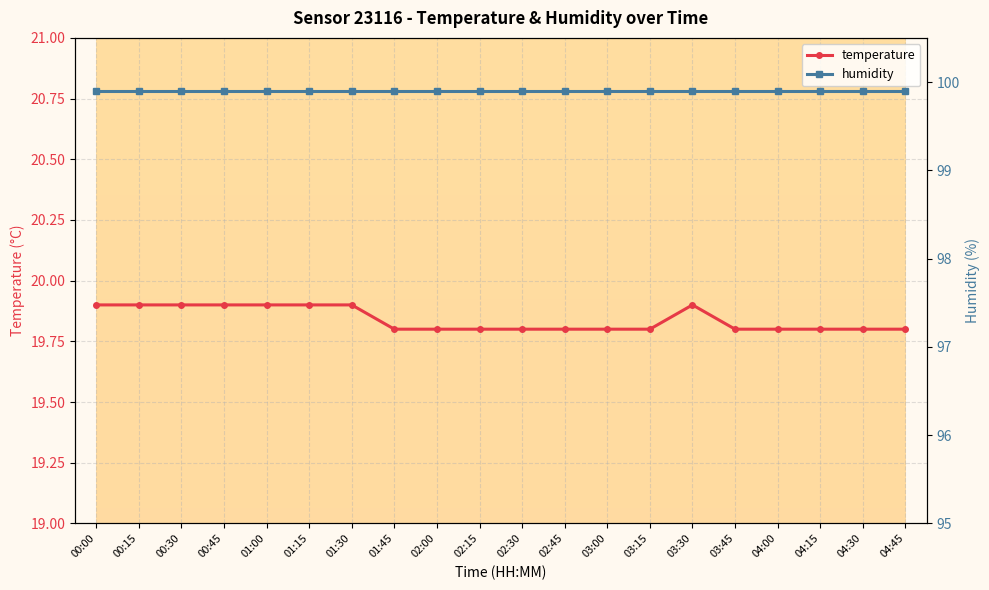

How many data points does each series have?

20